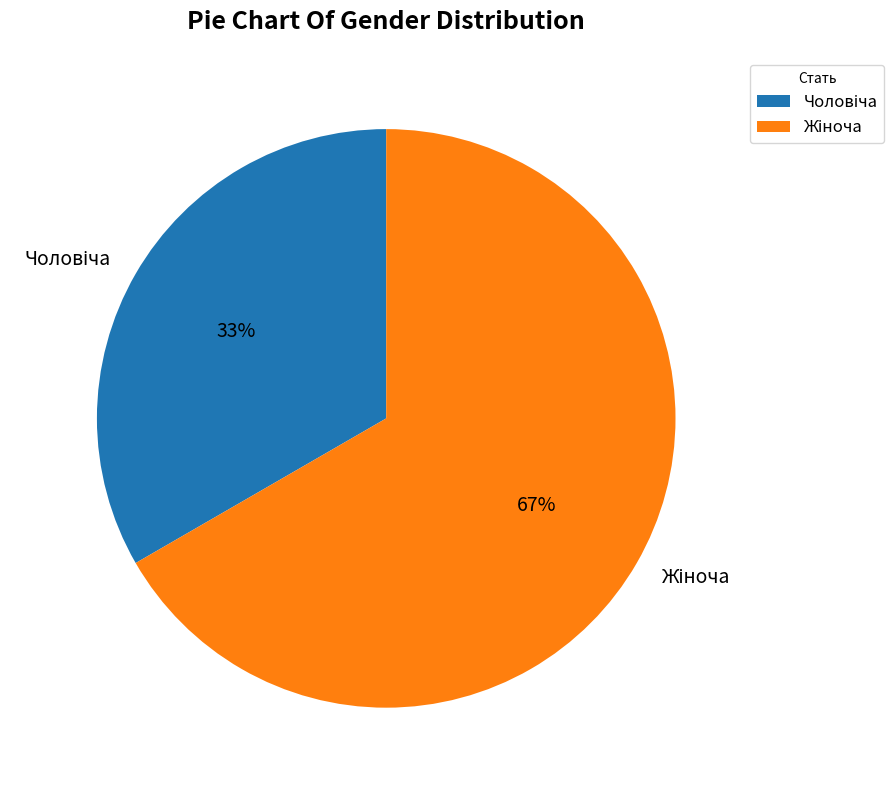

To the nearest percent, what is the average slice percentage?

50%